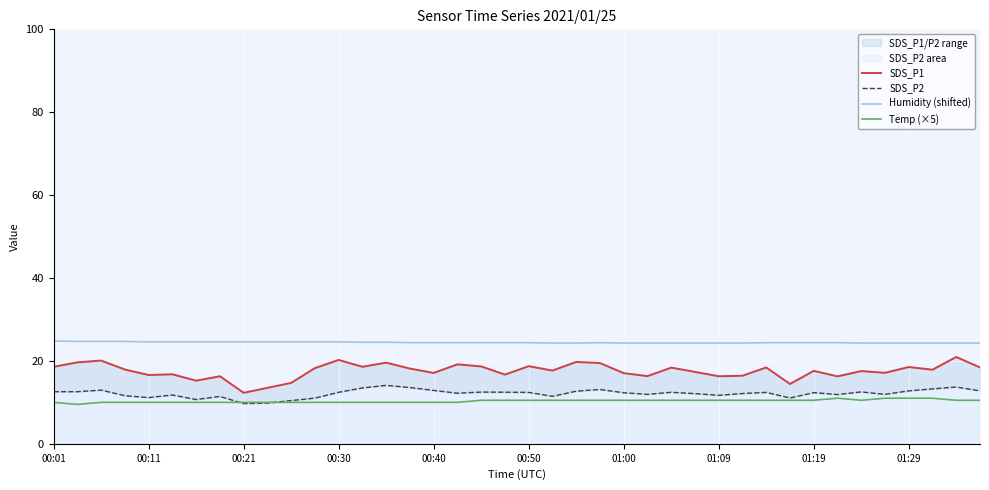

True or false: Temp (×5) and Humidity (shifted) intersect in this chart.

False